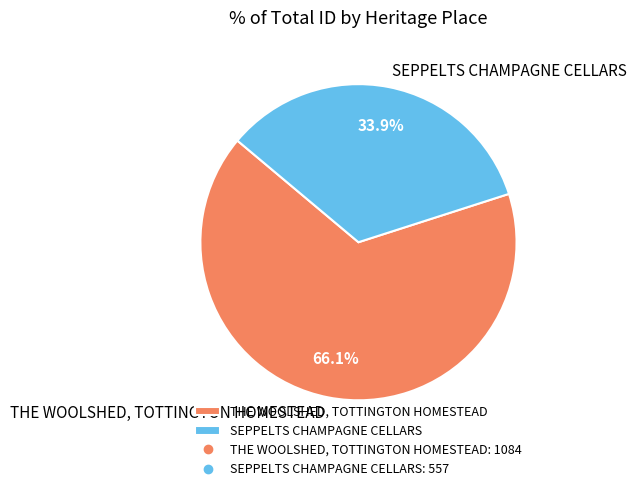

To the nearest percent, what is the combined percentage of THE WOOLSHED, TOTTINGTON HOMESTEAD and SEPPELTS CHAMPAGNE CELLARS?

100%